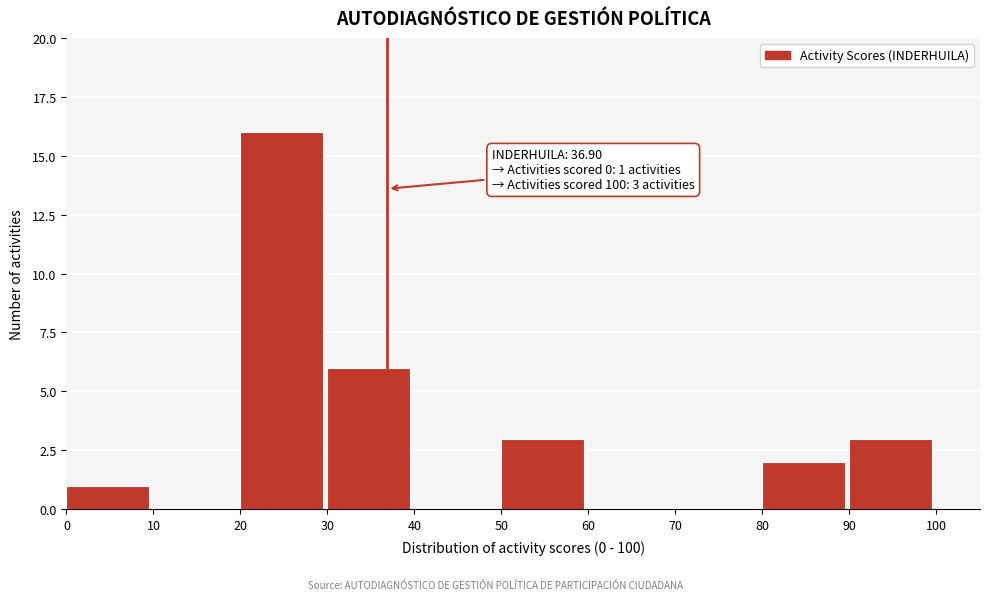

Which range on the x-axis has the tallest bar?

20 to 30